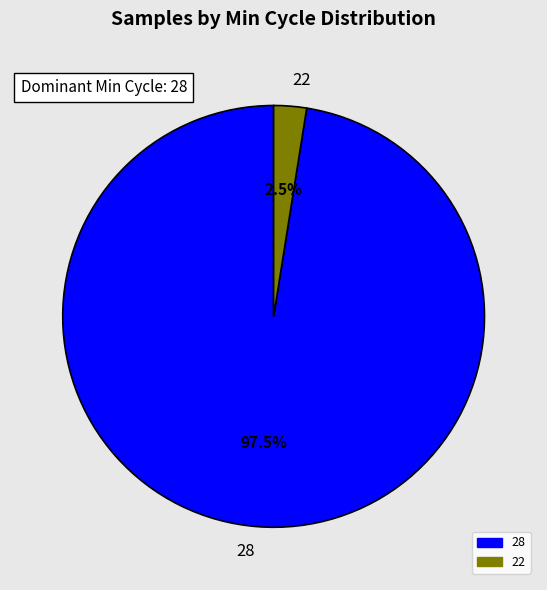

Which has a higher value, 22 or 28?

28